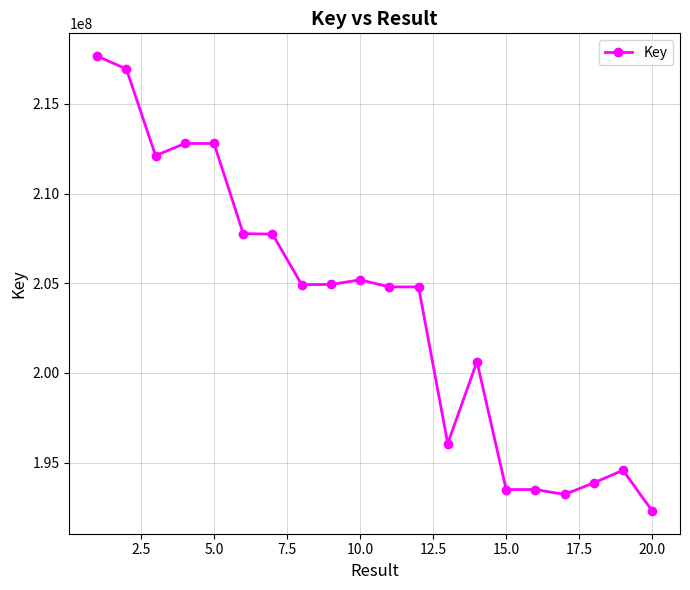

What is the difference between the maximum and minimum values?

25357535